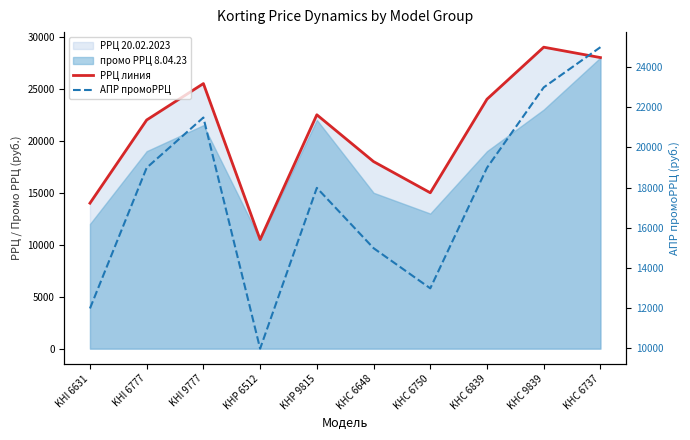

What is the spread (max minus min) of values at KHI 6631?

2000